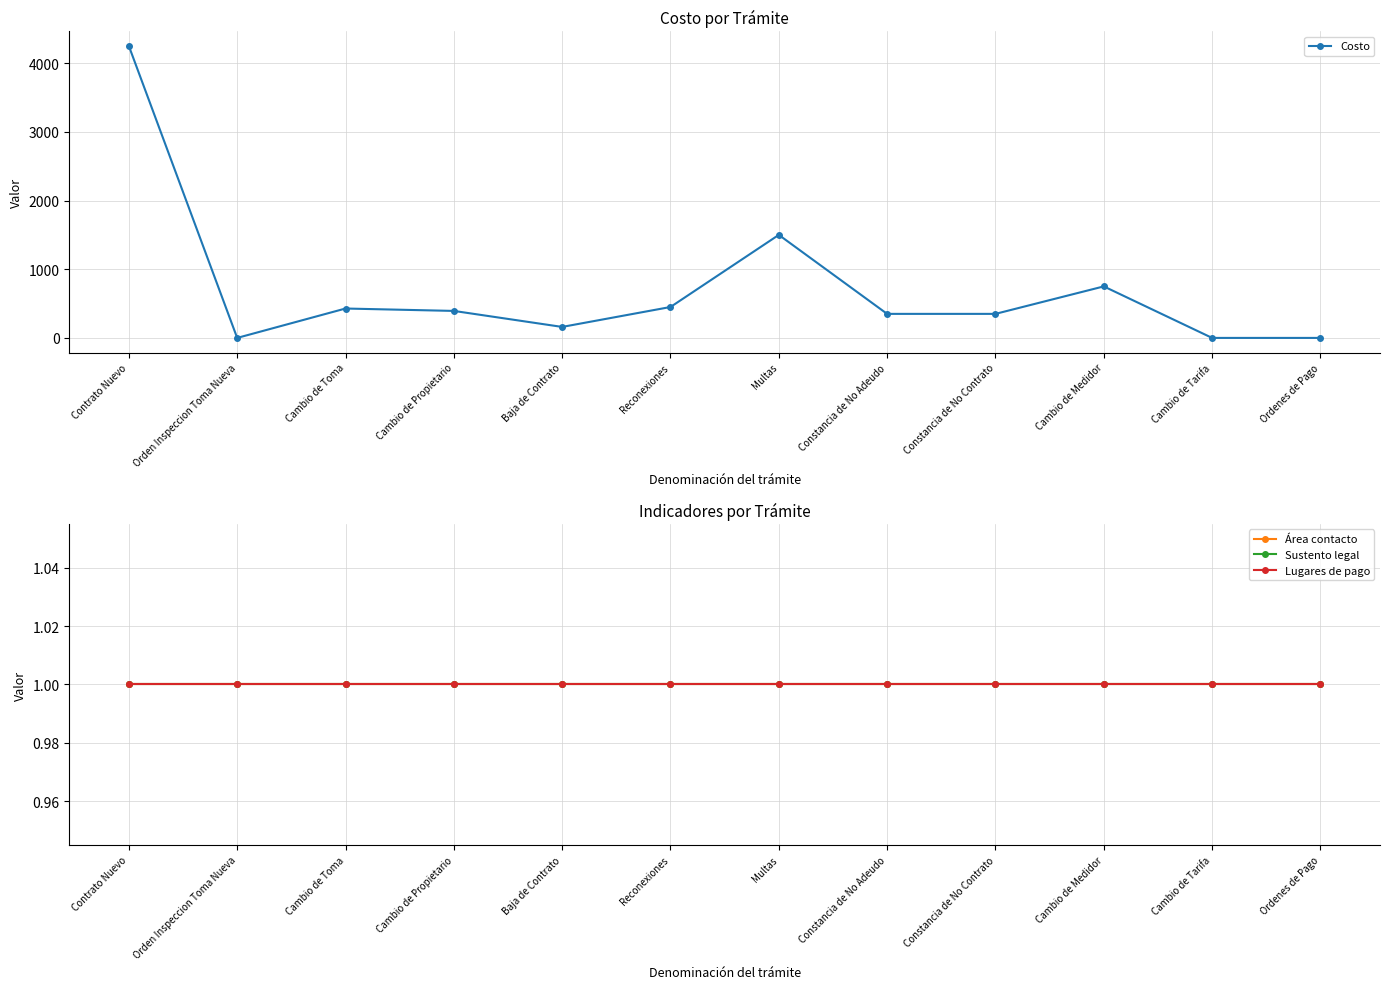

True or false: Área contacto has more than 0 points higher than both neighbors.

False